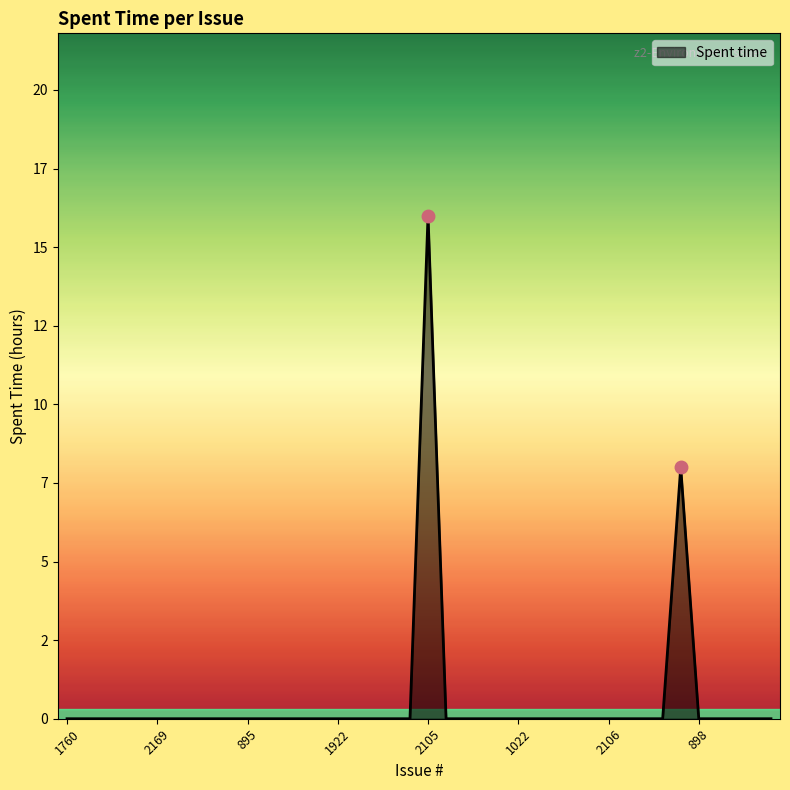

What is the average value?

1